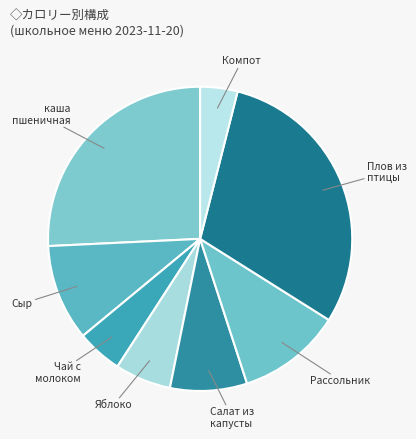

How many segments does this pie chart have?

8